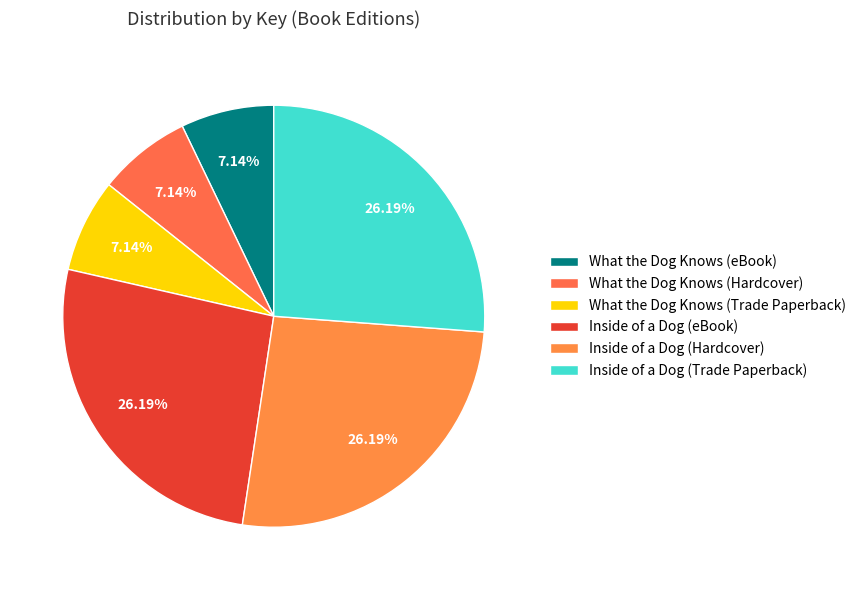

What portion of the pie excludes What the Dog Knows (Hardcover)?

92.9%